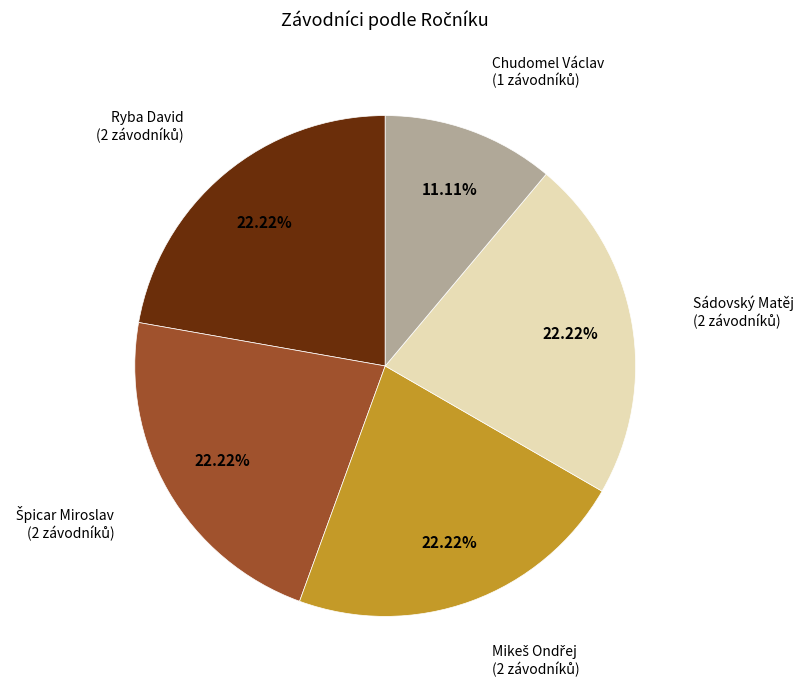

How many slices are in this pie chart?

5